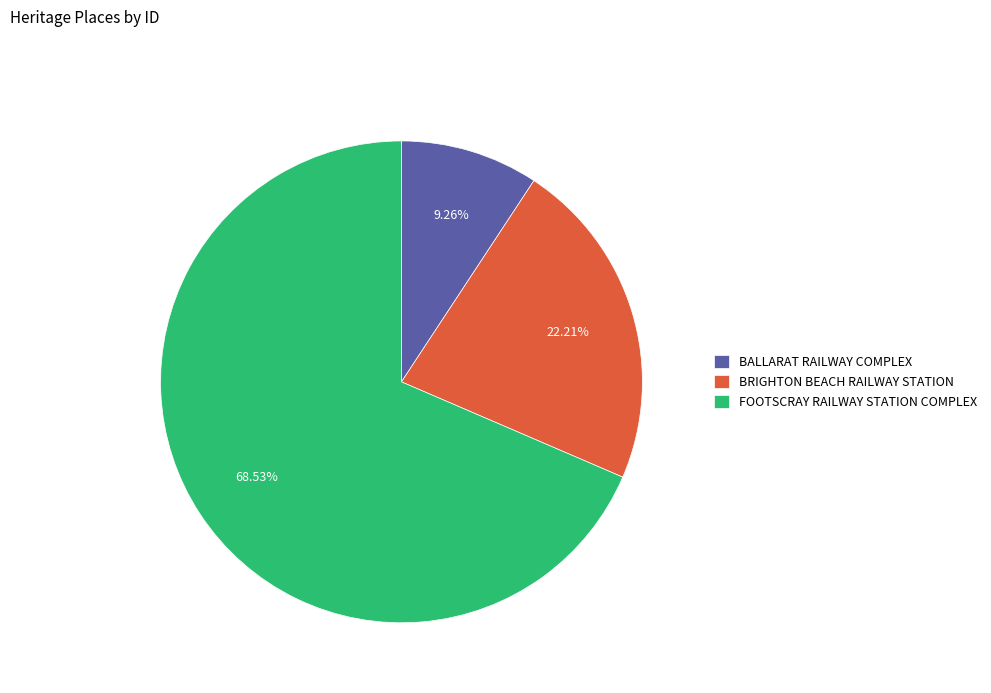

How many slices are in this pie chart?

3